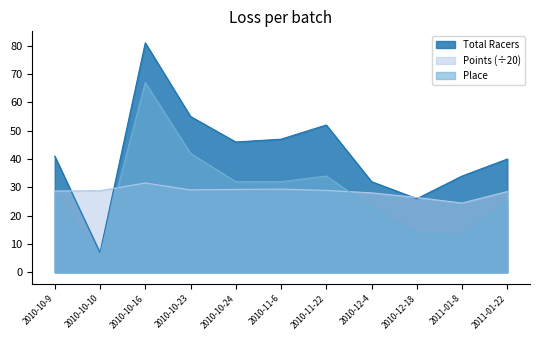

At which category does the chart reach its peak across all series?

2010-10-16